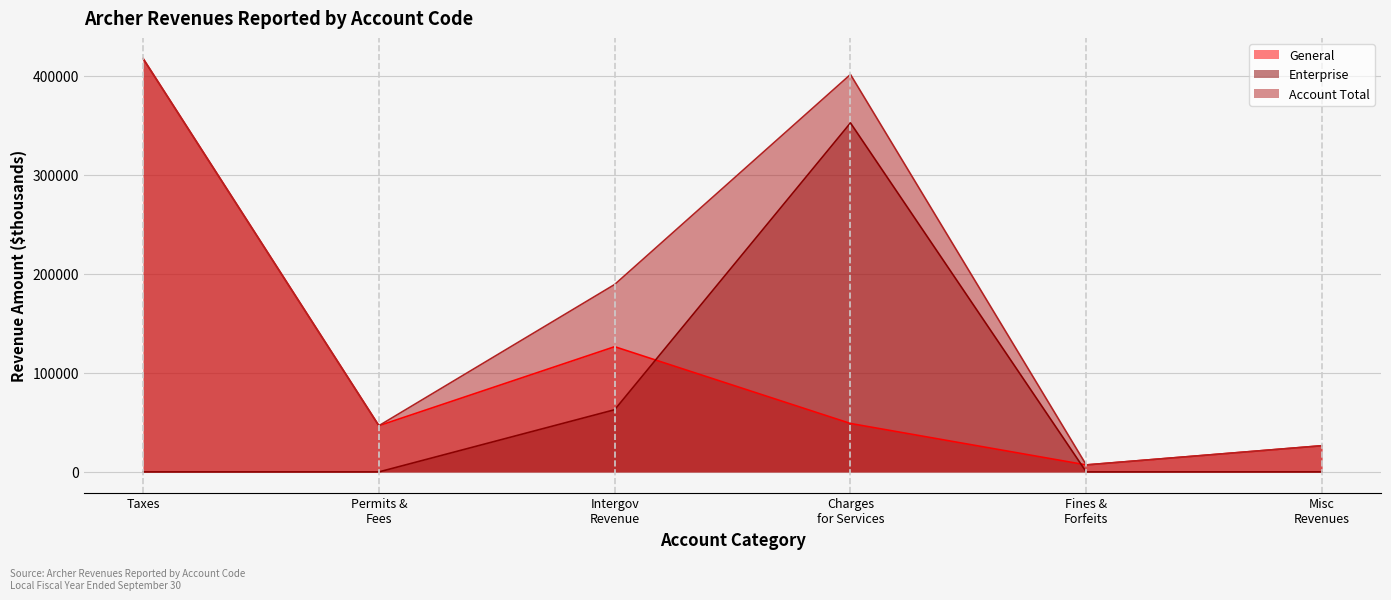

Rank the categories by Account Total value from highest to lowest.

Taxes, Charges
for Services, Intergov
Revenue, Permits &
Fees, Misc
Revenues, Fines &
Forfeits